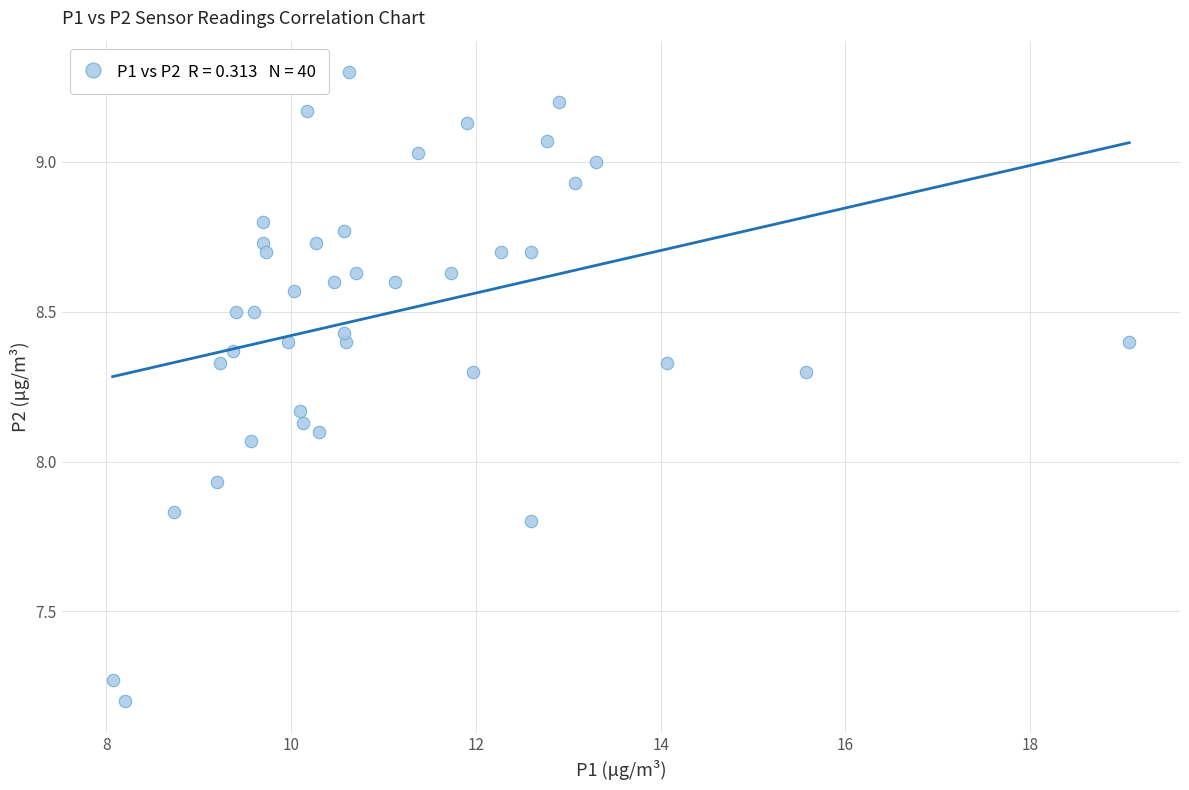

What is the range of Y values (max minus min)?

2.1